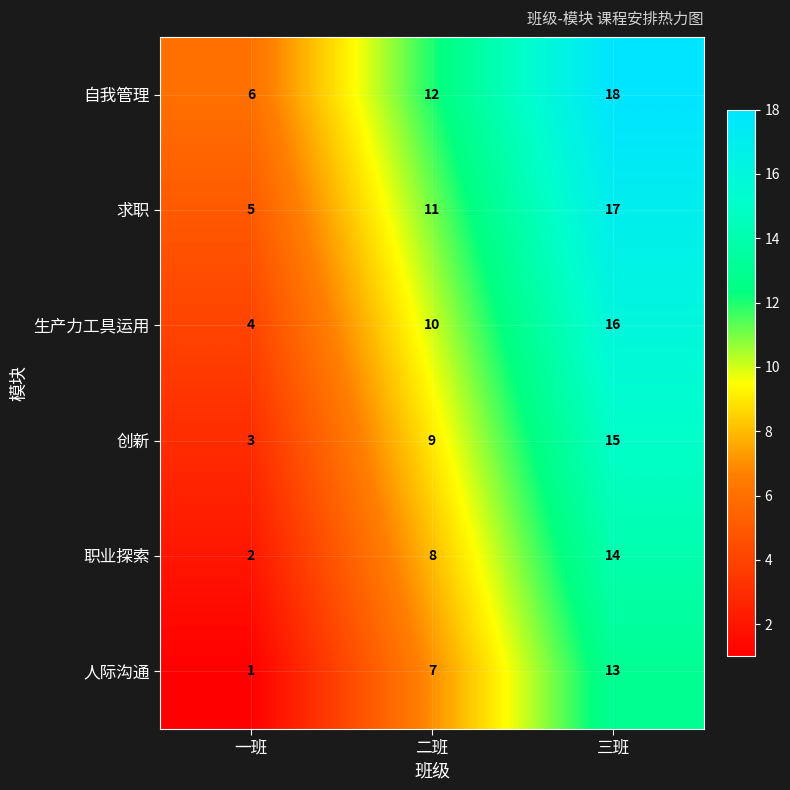

Rank the series by their maximum value, from lowest to highest.

人际沟通, 职业探索, 创新, 生产力工具运用, 求职, 自我管理